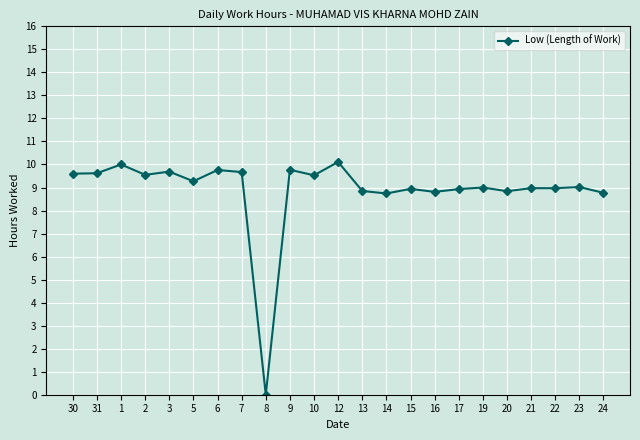

True or false: the data has more than 1 interior local peaks.

True